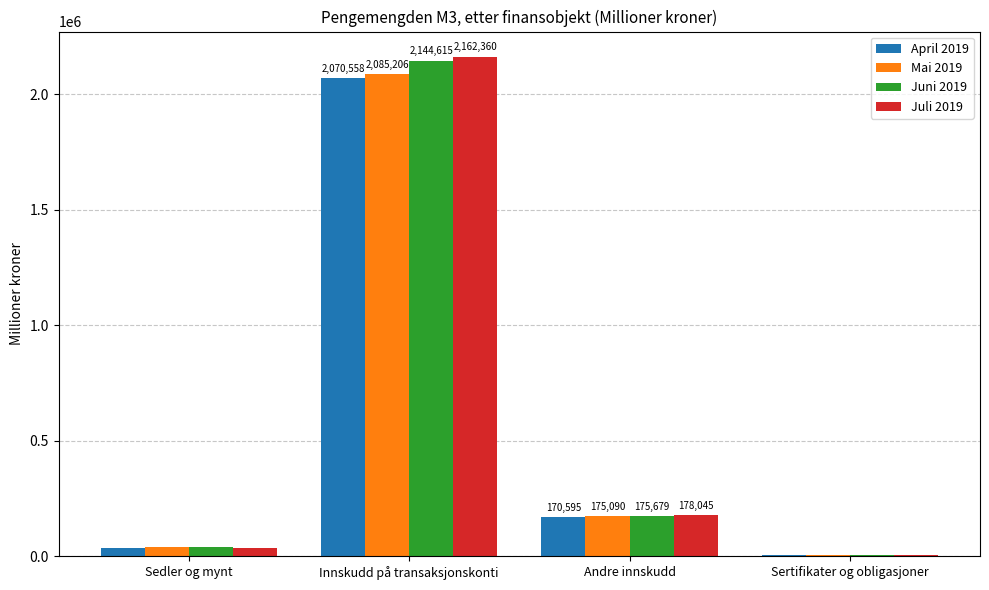

What is the maximum value for Mai 2019?

2085206